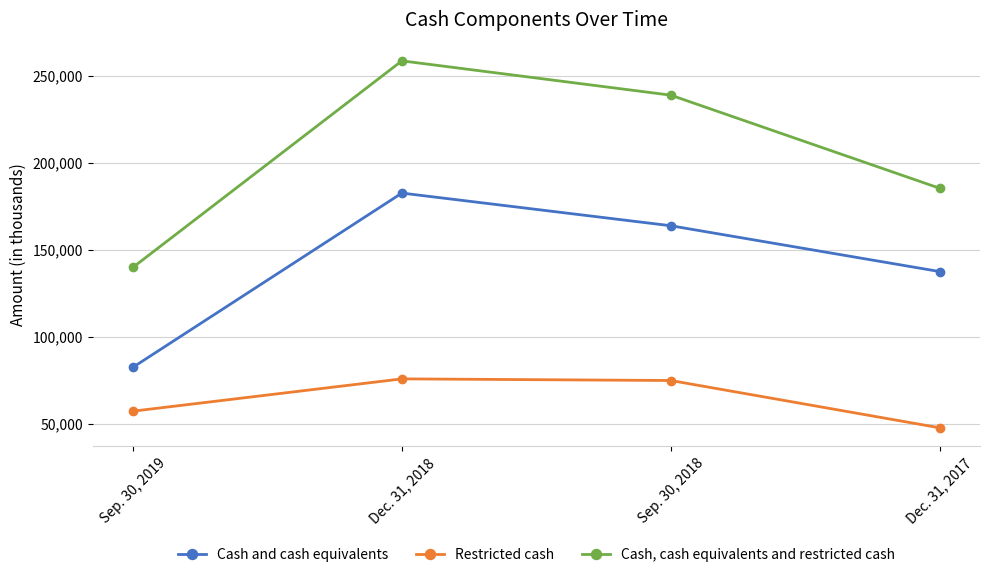

At which label is Restricted cash closest to 61865?

Sep. 30, 2019